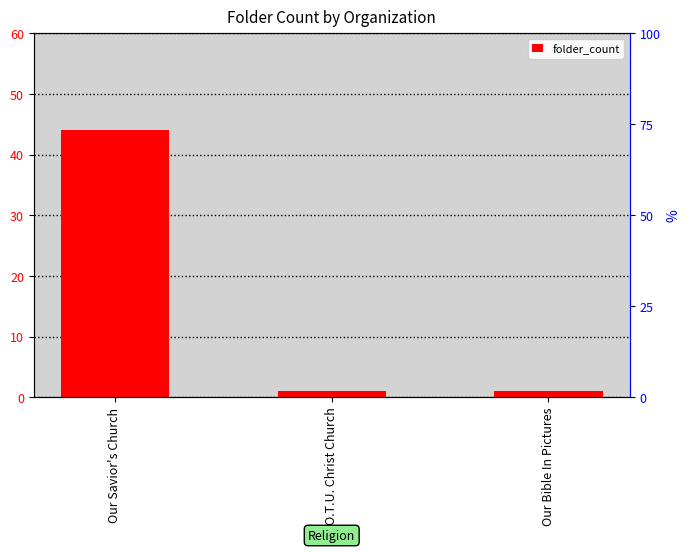

What is the label of the 3rd bar from the right?

Our Savior's Church